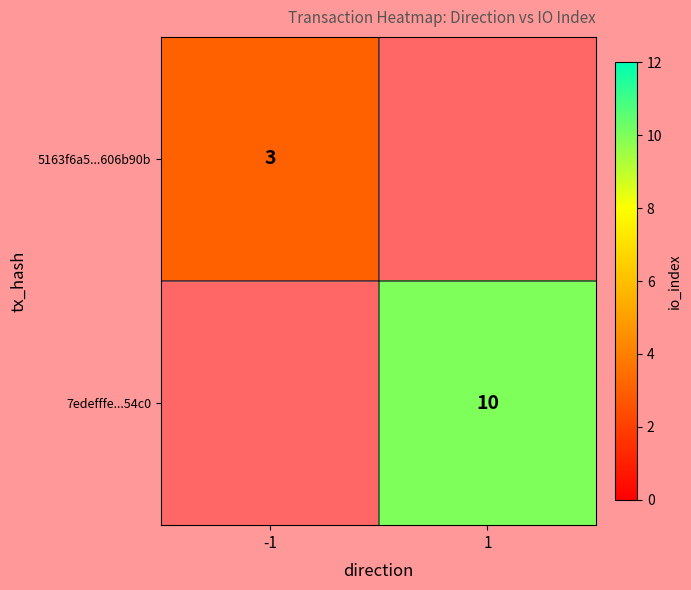

At how many categories does at least one series exceed 9?

1